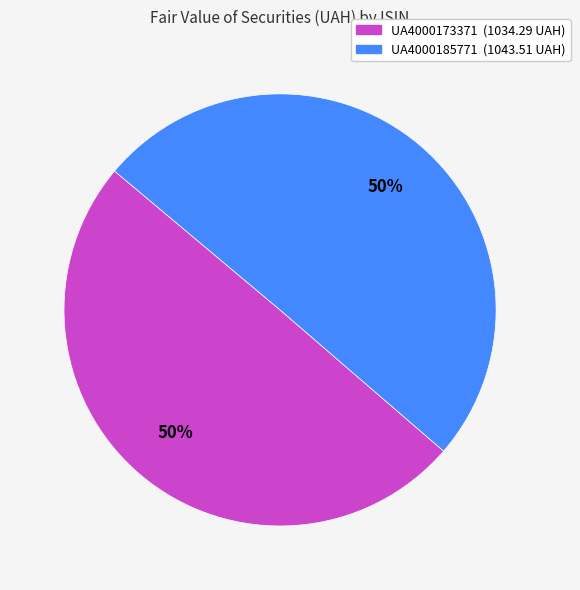

To the nearest percent, what portion does UA4000173371 represent?

50%